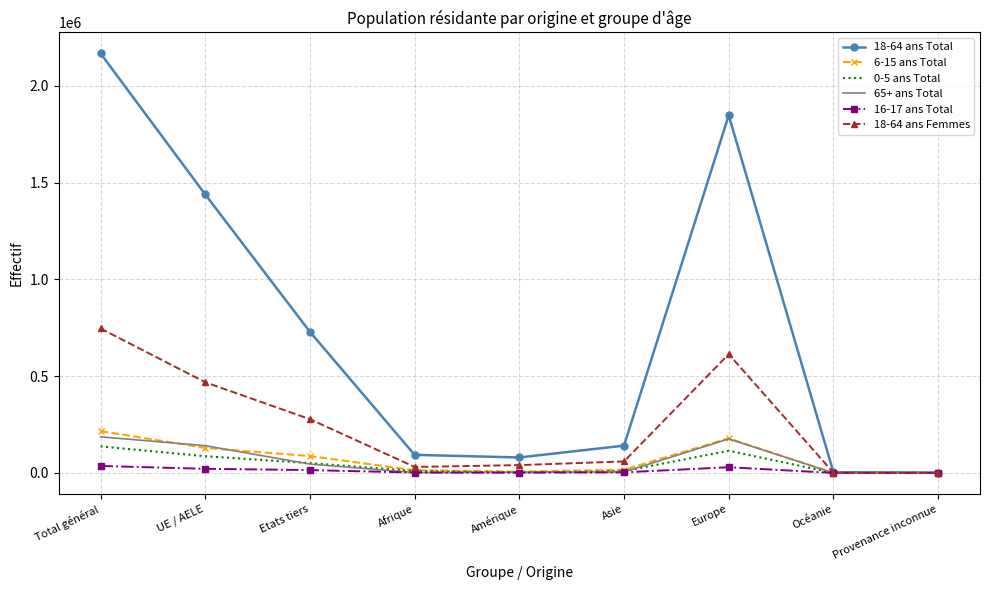

What is the sum of all 6-15 ans Total values?

649422